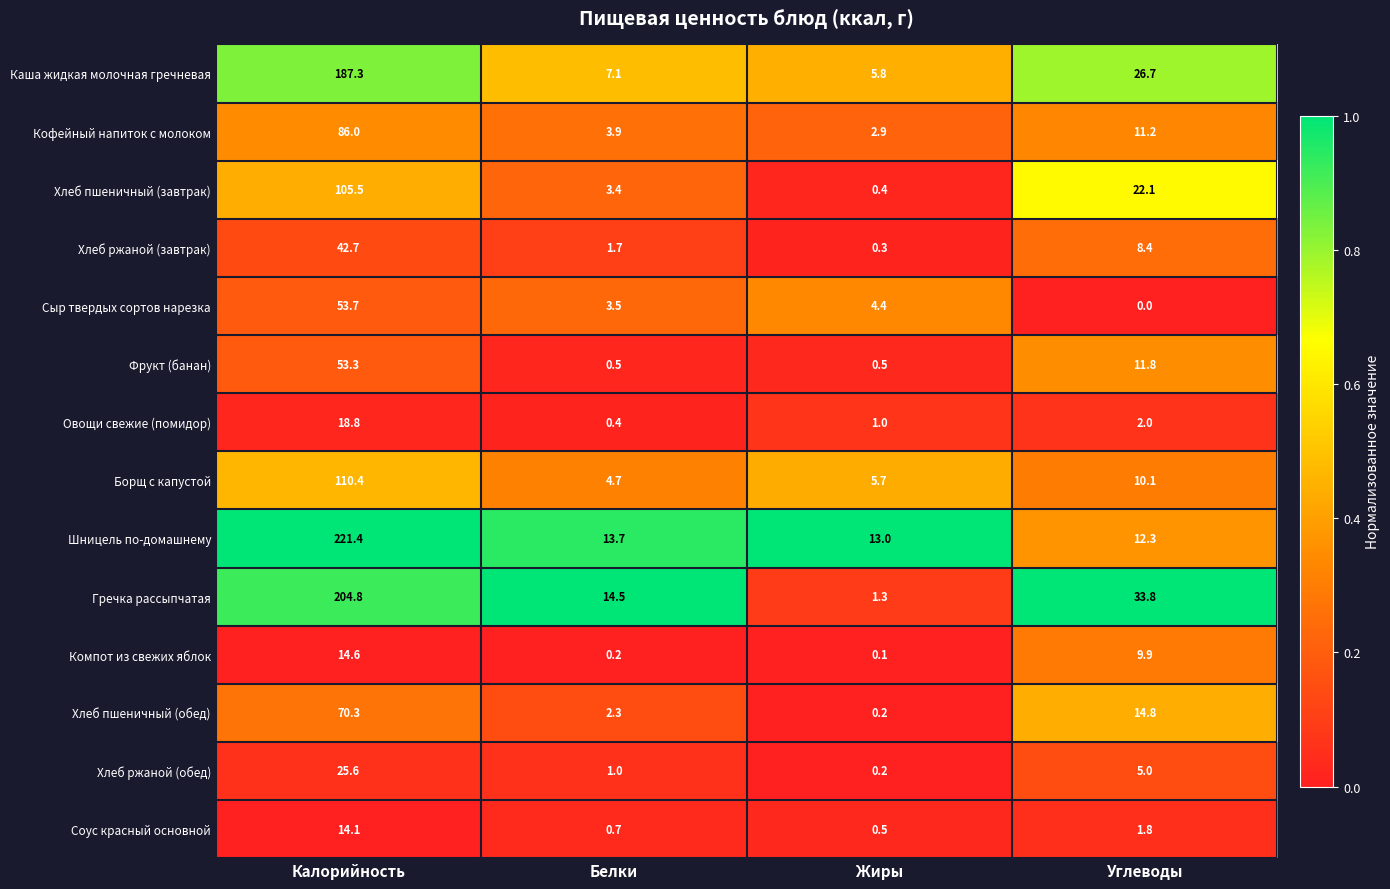

What is the difference between the maximum and minimum values in the Каша жидкая молочная гречневая series?

181.5